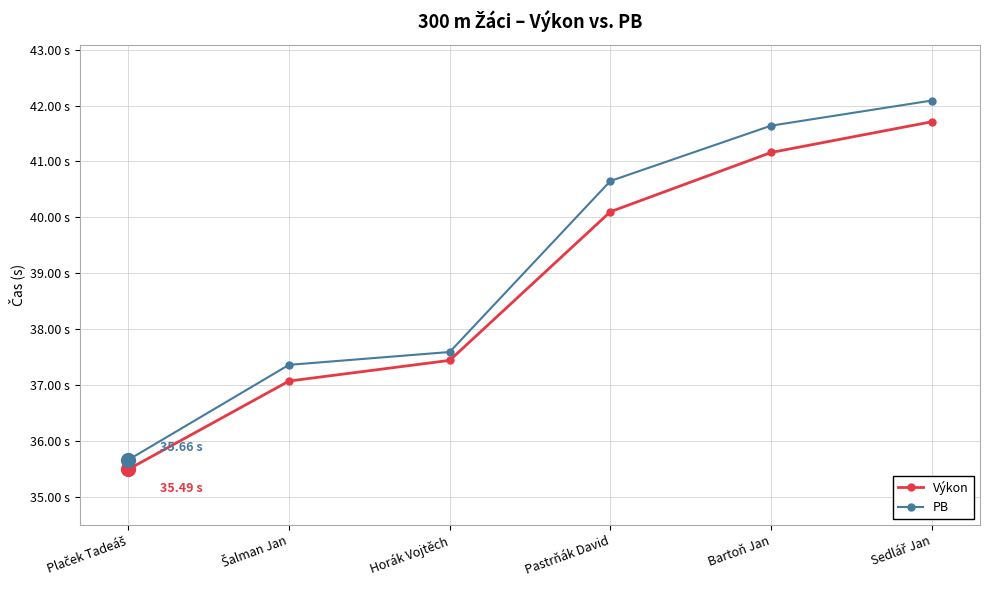

Is it true that Výkon equals 26.8 at Sedlář Jan?

False